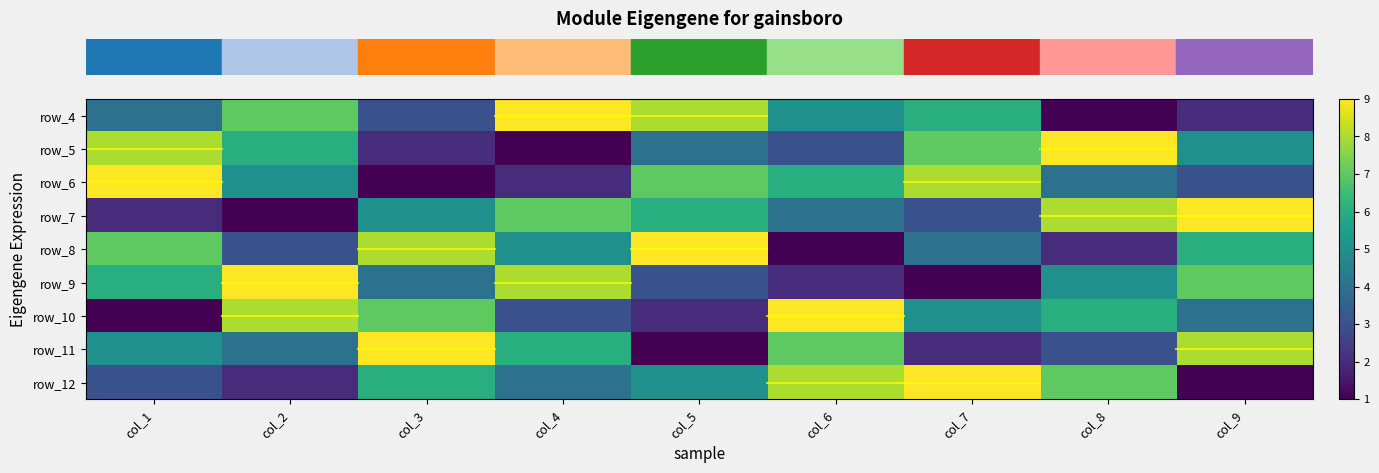

How many data points in row_6 are less than 5?

4